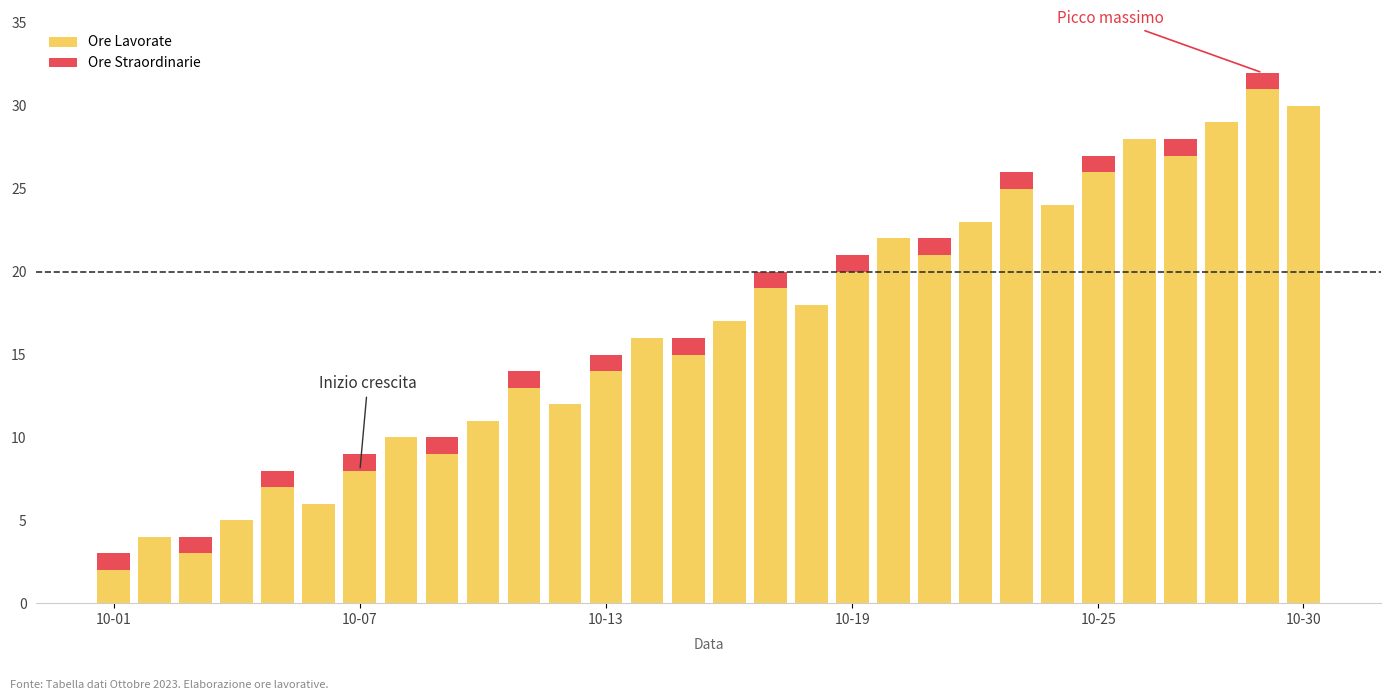

What is the maximum value for Ore Lavorate?

31